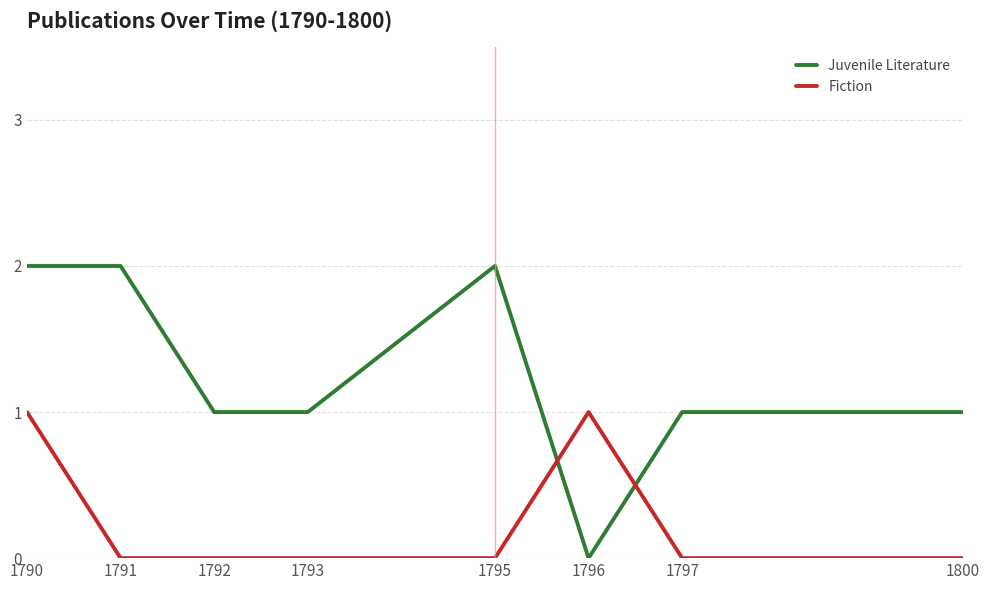

Rank the series by their average value, from highest to lowest.

Juvenile Literature, Fiction